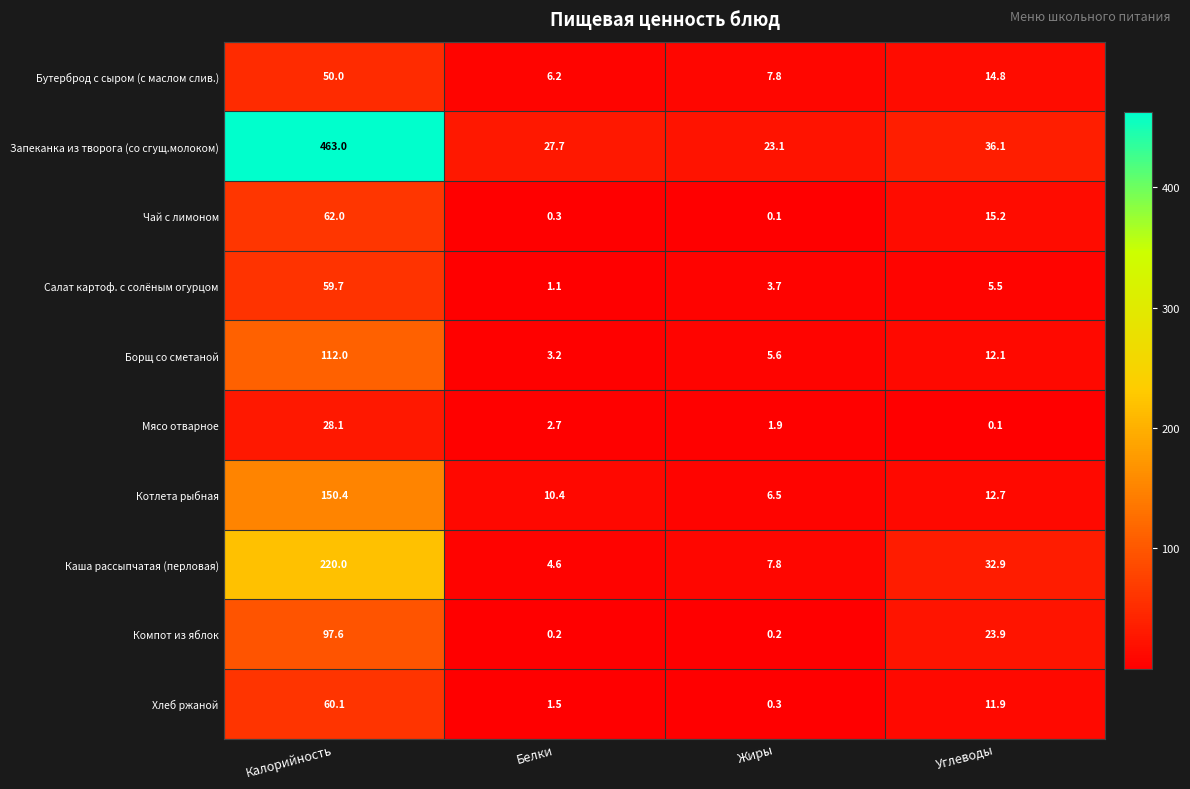

Which category has the highest value across all series?

Калорийность